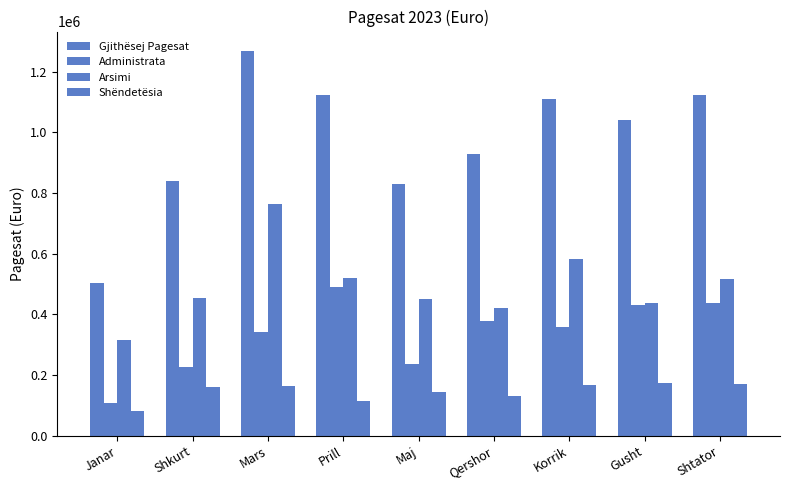

Reading left to right, what are all the values shown in this chart?

Gjithësej Pagesat: Janar=504002.8	Shkurt=840523.1	Mars=1269399.2	Prill=1123696.8	Maj=830278.8	Qershor=928845.0	Korrik=1109013.5	Gusht=1041569.3	Shtator=1124274.7
Administrata: Janar=106216.2	Shkurt=226248.5	Mars=341693.1	Prill=489306.7	Maj=237618.7	Qershor=376593.8	Korrik=358831.3	Gusht=431017.9	Shtator=436446.5
Arsimi: Janar=315493.8	Shkurt=454169.6	Mars=764137.6	Prill=520516.8	Maj=449179.7	Qershor=422549.4	Korrik=582182.9	Gusht=437501.8	Shtator=516280.7
Shëndetësia: Janar=82292.7	Shkurt=160105.0	Mars=163568.4	Prill=113873.4	Maj=143480.4	Qershor=129701.8	Korrik=167999.2	Gusht=173049.7	Shtator=171547.5